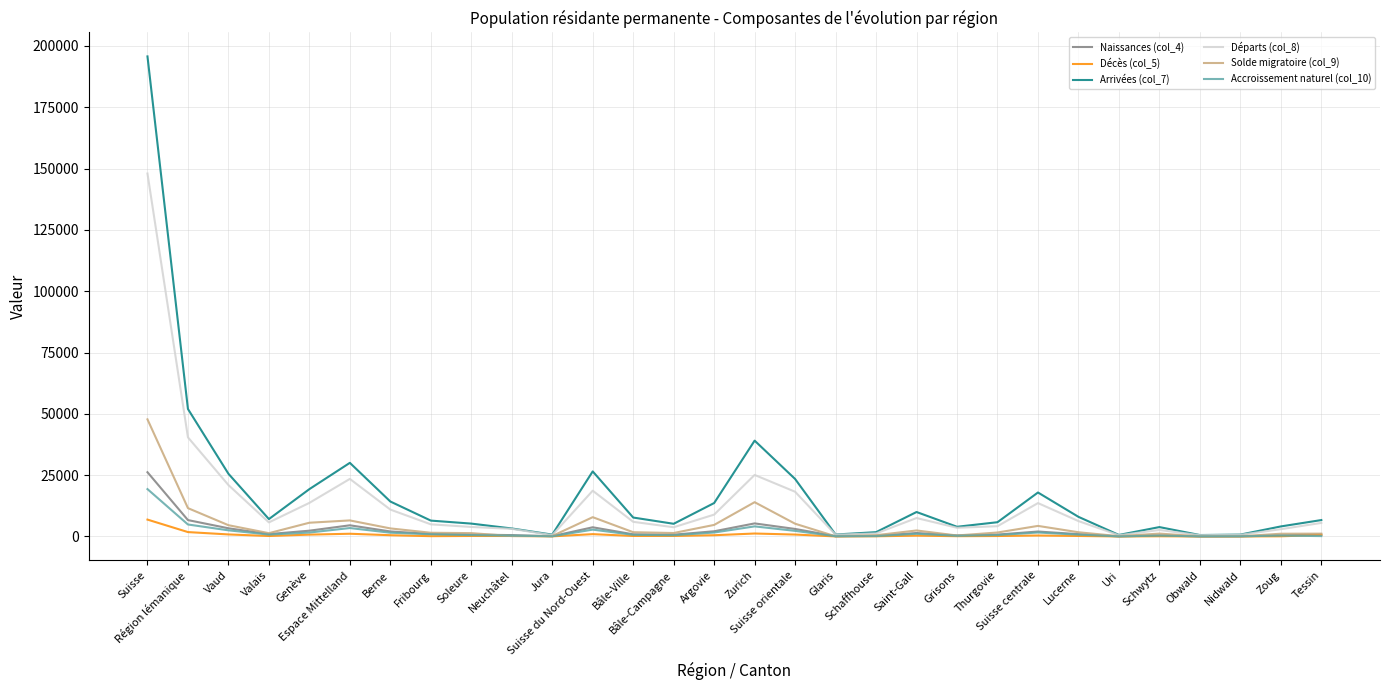

Is this an area chart (filled region under the line)?

No